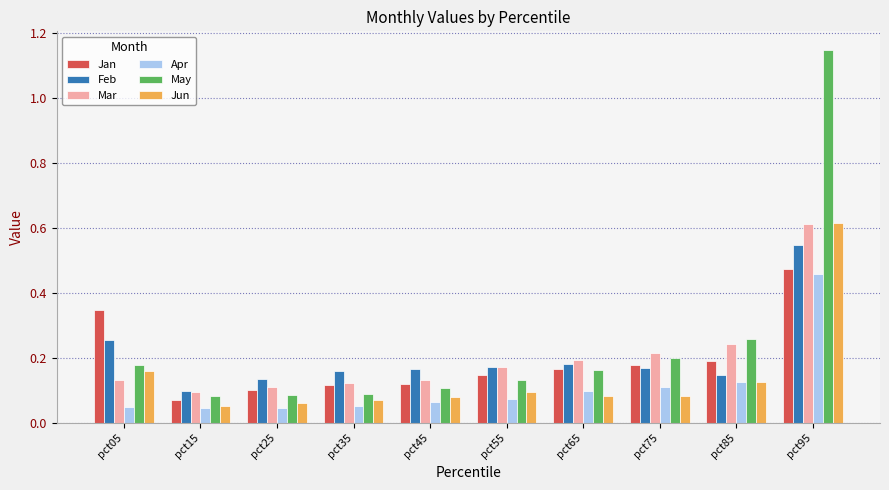

Which series has the largest range (max minus min)?

May